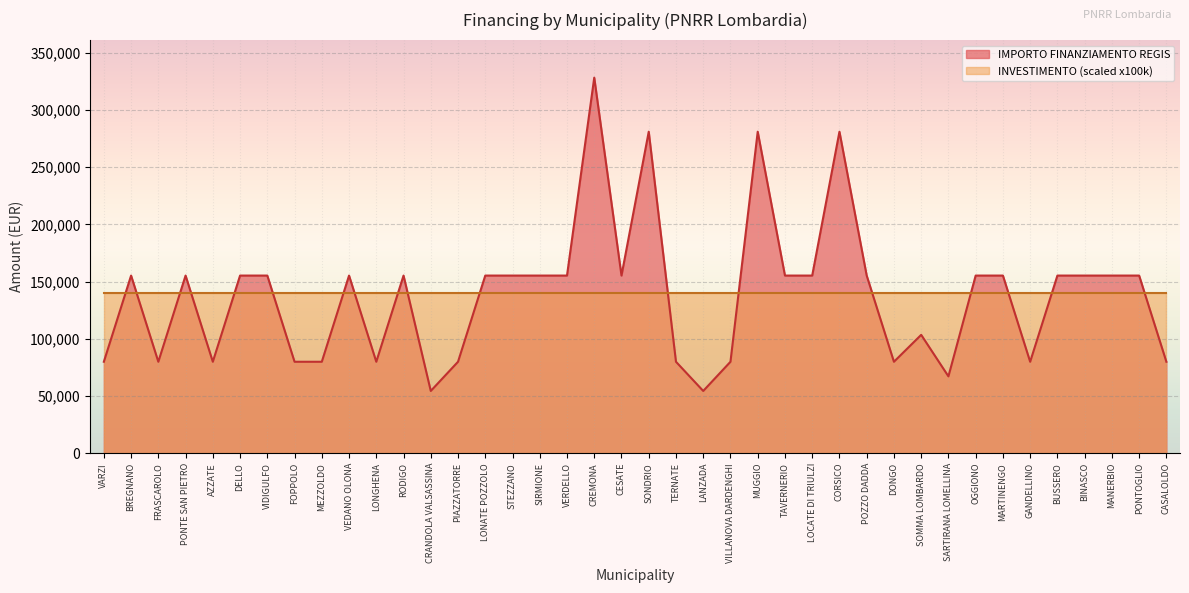

At which label is the value closest to 191286?

BREGNANO